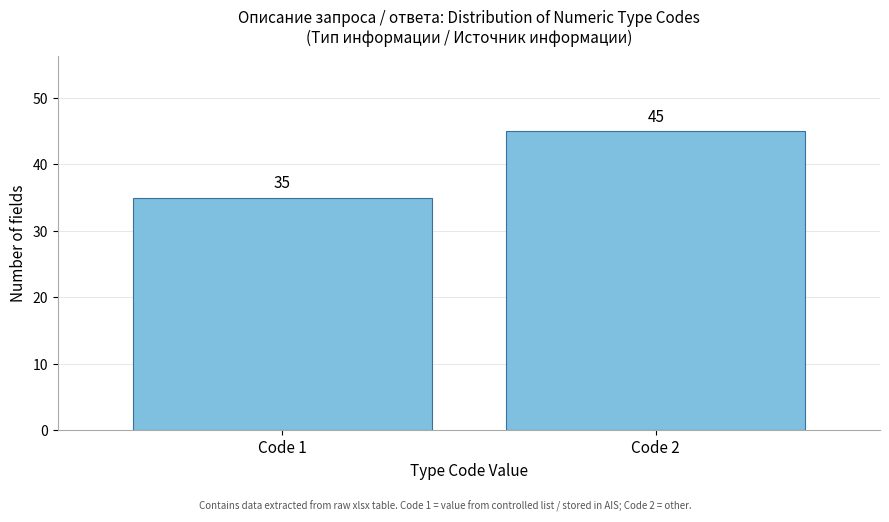

Reading right to left, transcribe all the data shown in this chart.

Code 2=45	Code 1=35